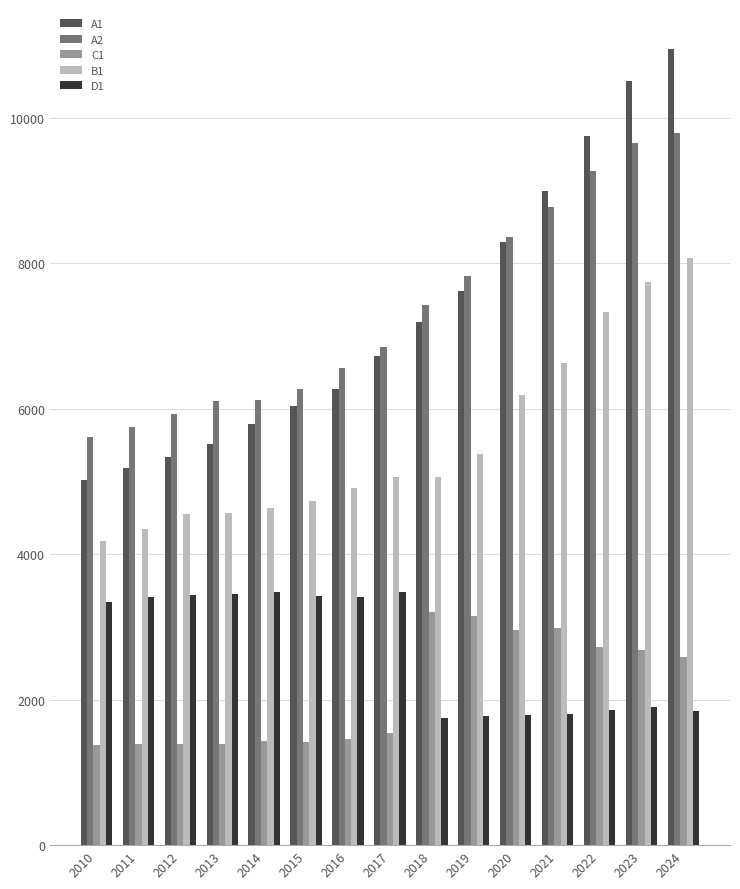

At 2022, list the series in order from largest to smallest.

A1, A2, B1, C1, D1